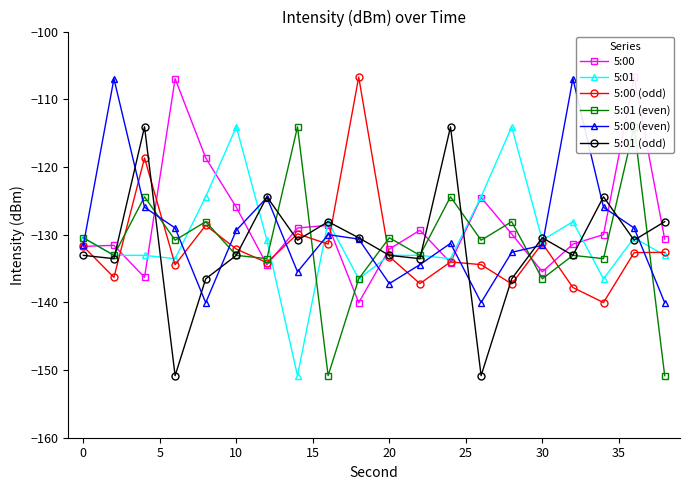

What is the minimum value for 5:01 (odd)?

-150.8